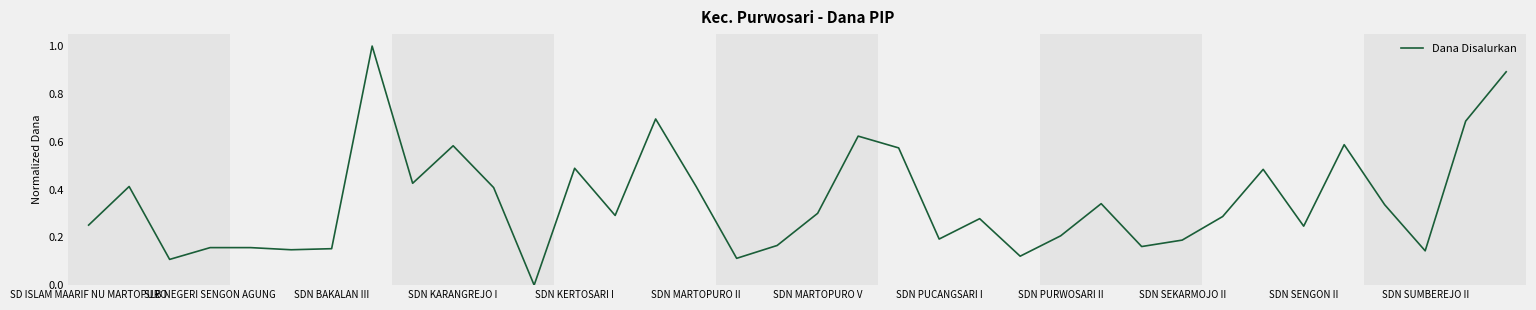

What is the maximum value shown in the chart?

1.0